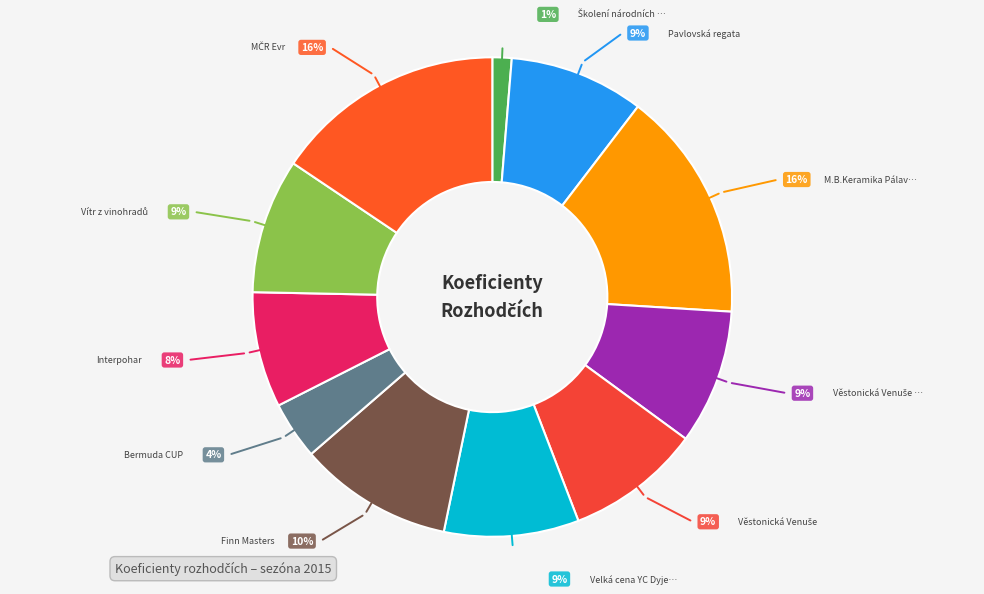

Rank the categories by value from lowest to highest.

Školení národních rozhodčích, Bermuda CUP, Interpohar, Pavlovská regata, Věstonická Venuše RS, Věstonická Venuše, Velká cena YC Dyje II., Vítr z vinohradů, Finn Masters, M.B.Keramika Pálavská regata 2015, MČR Evr